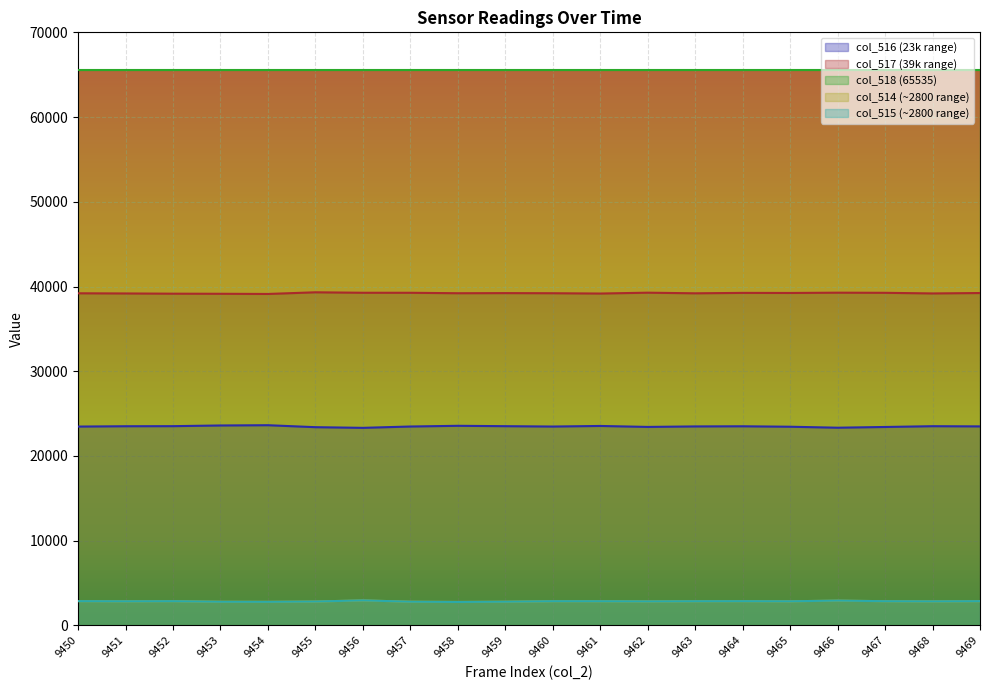

At which category does col_514 reach its first local valley?

9451